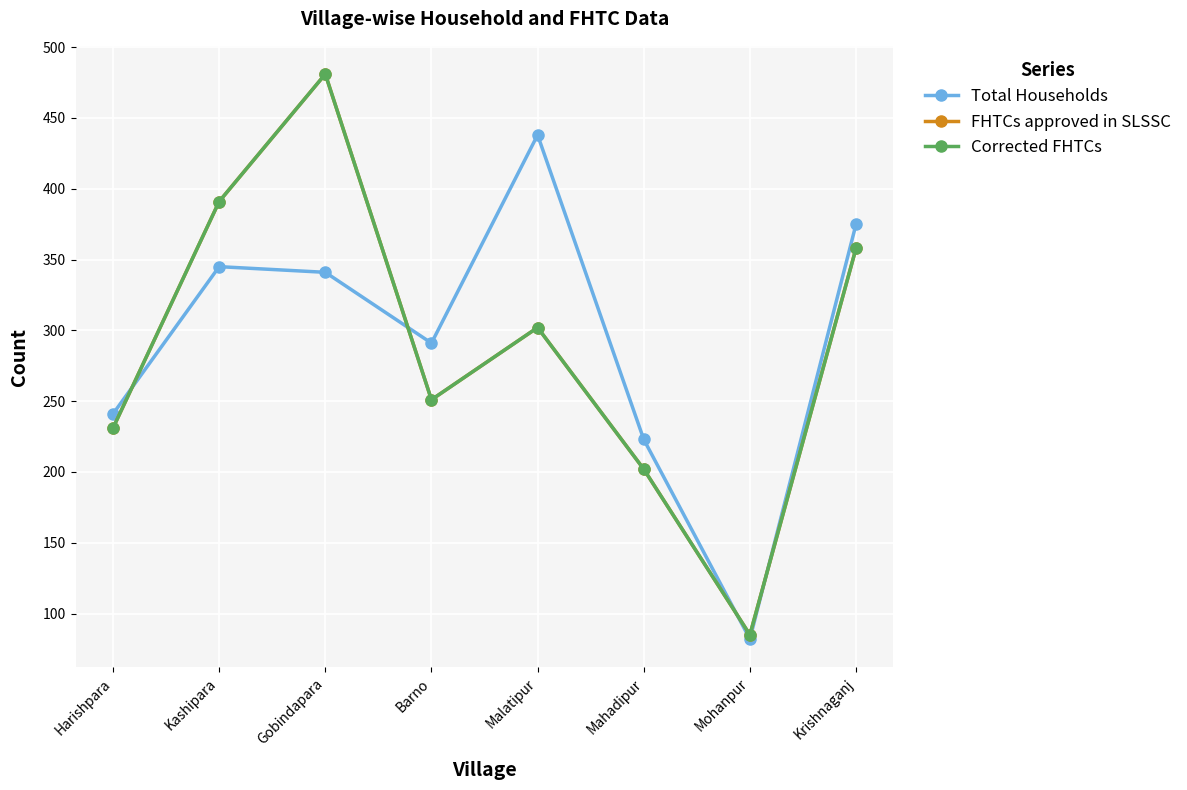

What is the sum of all Total Households values?

2336